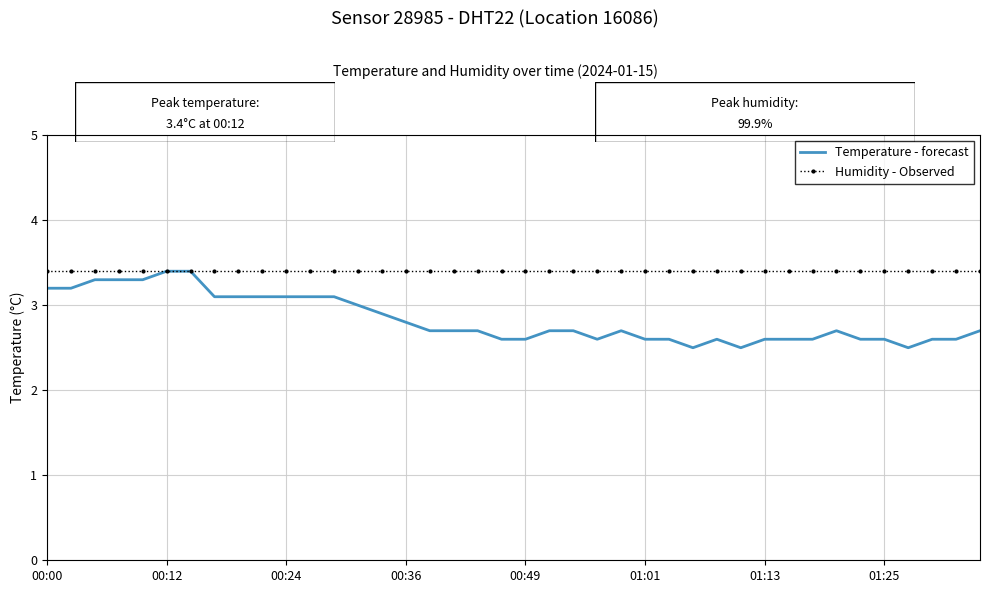

What is the lowest value of the Humidity - Observed series?

3.4